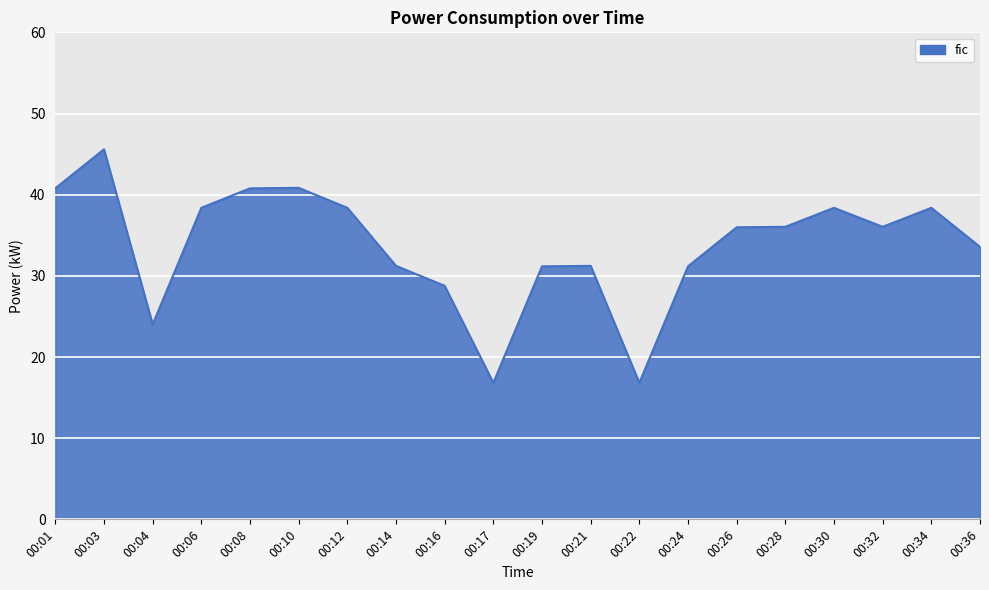

Does the chart have visible grid lines?

Yes